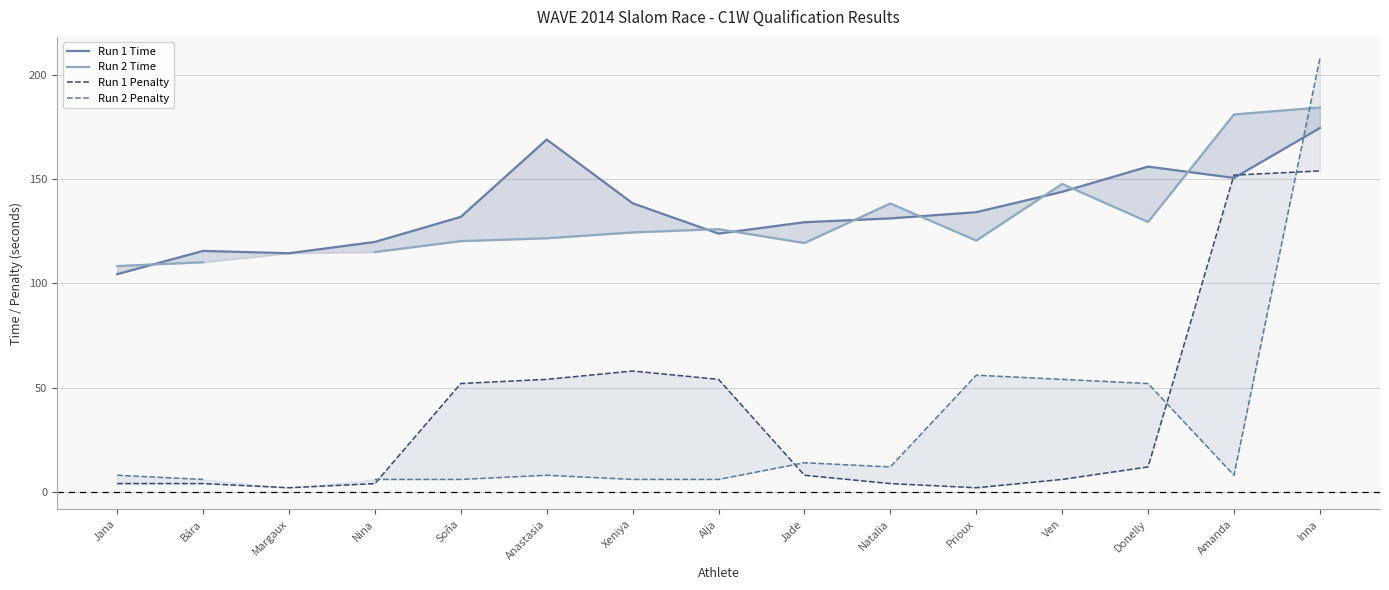

Where is Run 1 Penalty nearest to the value 78?

Xeniya